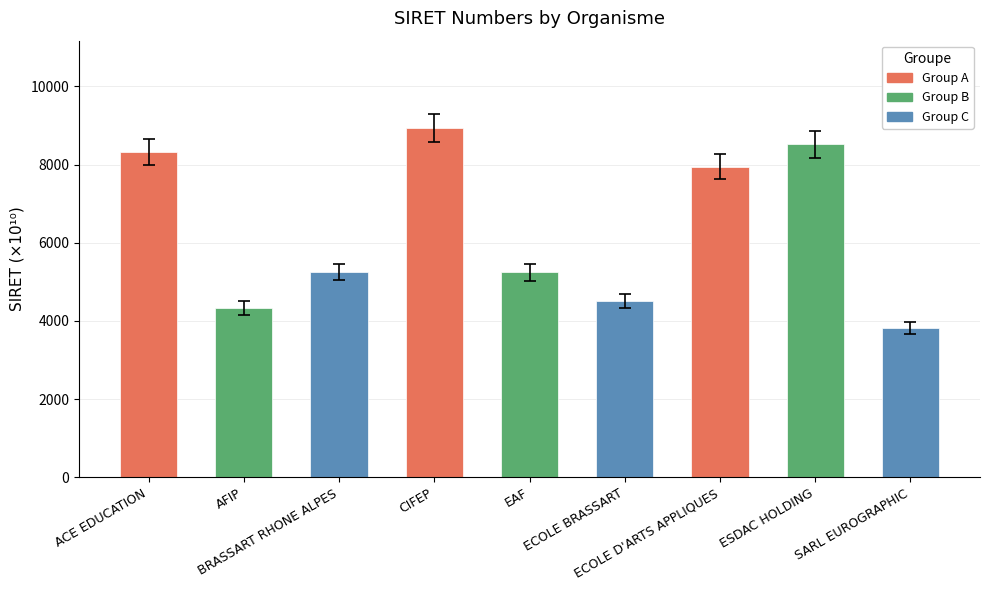

What is the sum of all values?

56848.4